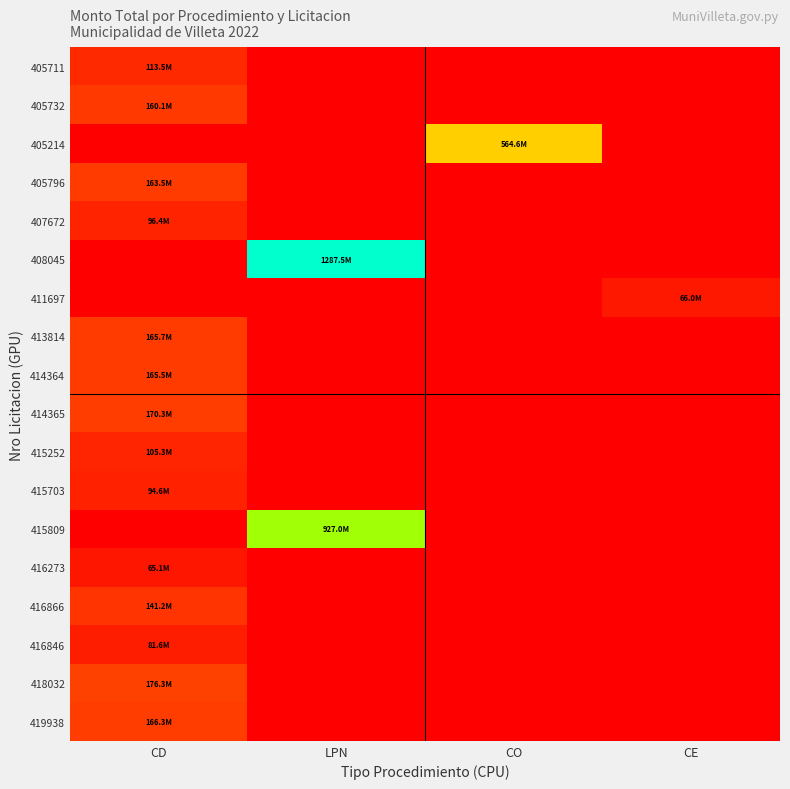

Reading right to left, extract all data points from this chart.

405711: CE=0	CO=0	LPN=0	CD=113503370
405732: CE=0	CO=0	LPN=0	CD=160075368
405214: CE=0	CO=564647400	LPN=0	CD=0
405796: CE=0	CO=0	LPN=0	CD=163469855
407672: CE=0	CO=0	LPN=0	CD=96426298
408045: CE=0	CO=0	LPN=1287463351	CD=0
411697: CE=66000000	CO=0	LPN=0	CD=0
413814: CE=0	CO=0	LPN=0	CD=165705000
414364: CE=0	CO=0	LPN=0	CD=165534777
414365: CE=0	CO=0	LPN=0	CD=170347900
415252: CE=0	CO=0	LPN=0	CD=105297418
415703: CE=0	CO=0	LPN=0	CD=94578000
415809: CE=0	CO=0	LPN=926983936	CD=0
416273: CE=0	CO=0	LPN=0	CD=65114308
416866: CE=0	CO=0	LPN=0	CD=141161529
416846: CE=0	CO=0	LPN=0	CD=81636440
418032: CE=0	CO=0	LPN=0	CD=176279000
419938: CE=0	CO=0	LPN=0	CD=166255618